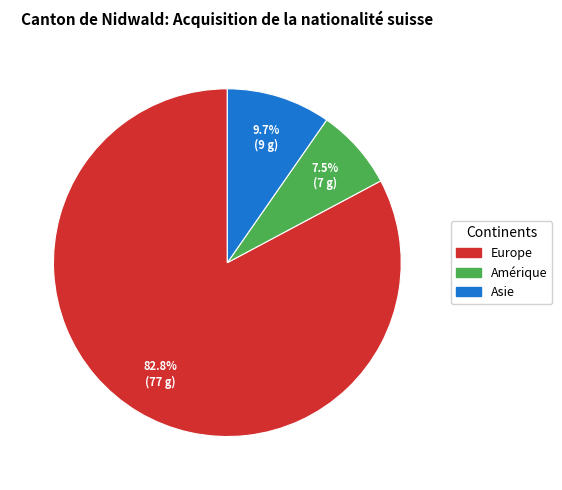

How much of the chart is everything except Amérique?

92.5%